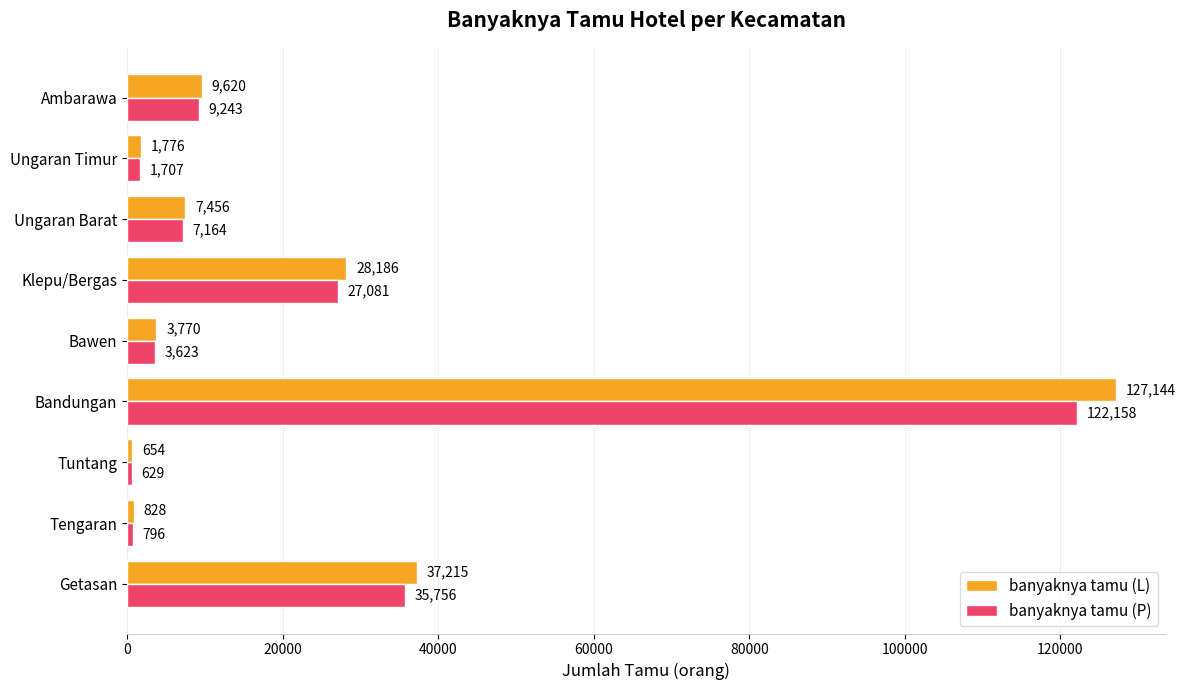

At which label does banyaknya tamu (L) reach its minimum?

Tuntang